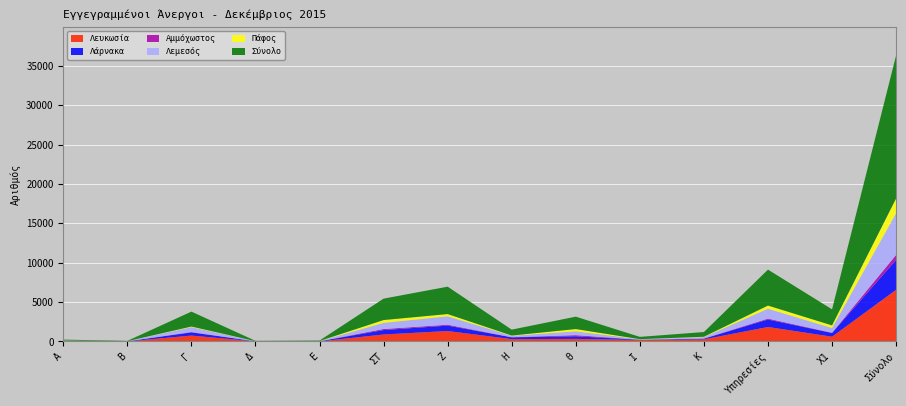

Reading right to left, what are all the values shown in this chart?

Λευκωσία: 6559	603	1839	267	186	329	300	1327	888	7	19	748	12	34
Λάρνακα: 3793	473	946	86	33	330	225	688	561	18	4	403	12	14
Αμμόχωστος: 636	35	115	24	8	140	17	110	131	3	0	45	2	6
Λεμεσός: 5299	592	1254	177	48	486	175	1068	784	24	12	622	10	47
Πάφος: 1875	336	406	44	17	290	35	285	355	6	5	77	2	17
Σύνολο: 18162	2039	4560	598	292	1575	752	3478	2719	58	40	1895	38	118